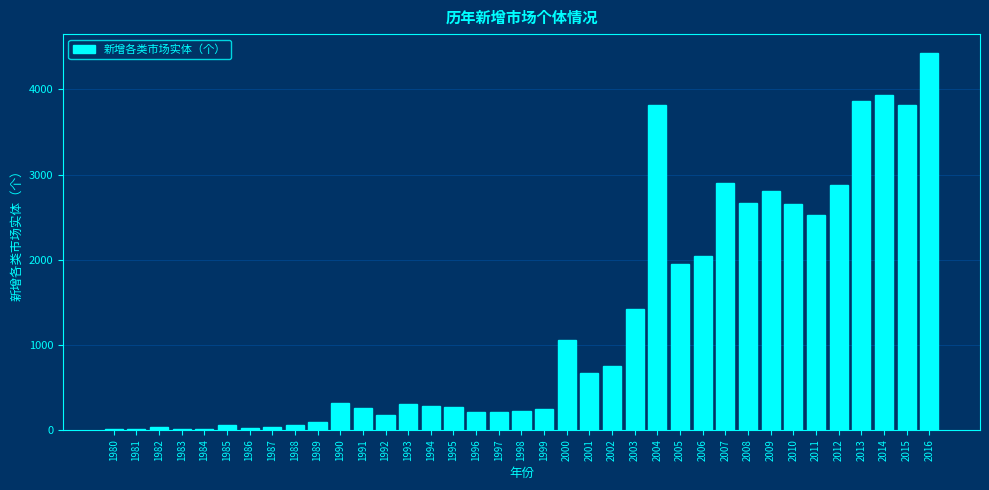

What is the change in value from 1994 to 2006?

+1764